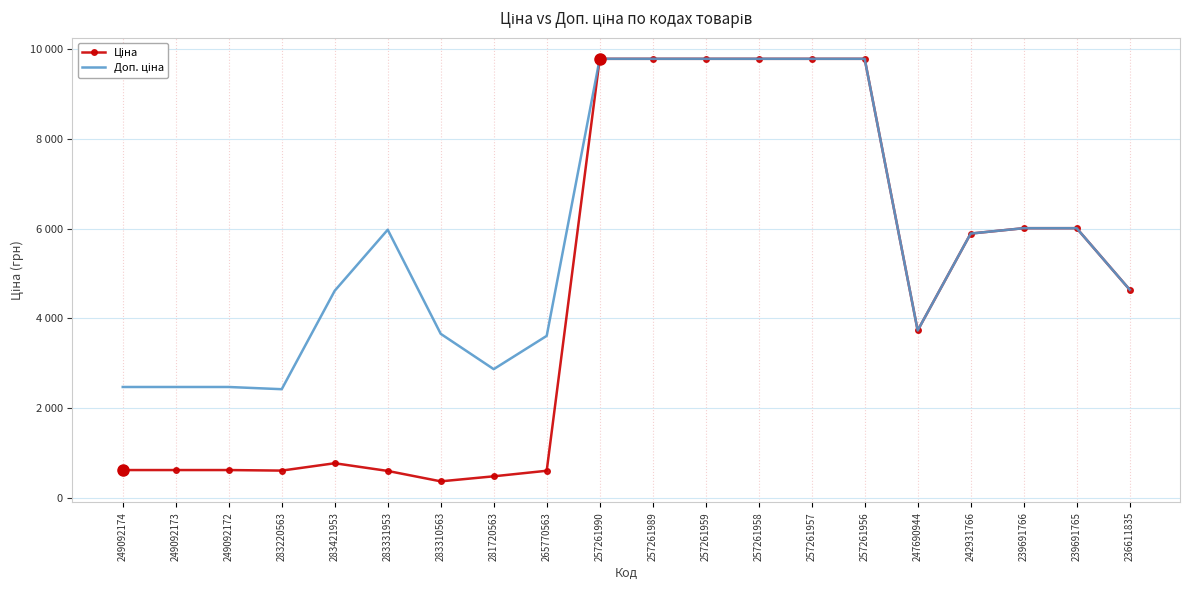

What are all the series names shown in the legend?

Ціна, Доп. ціна